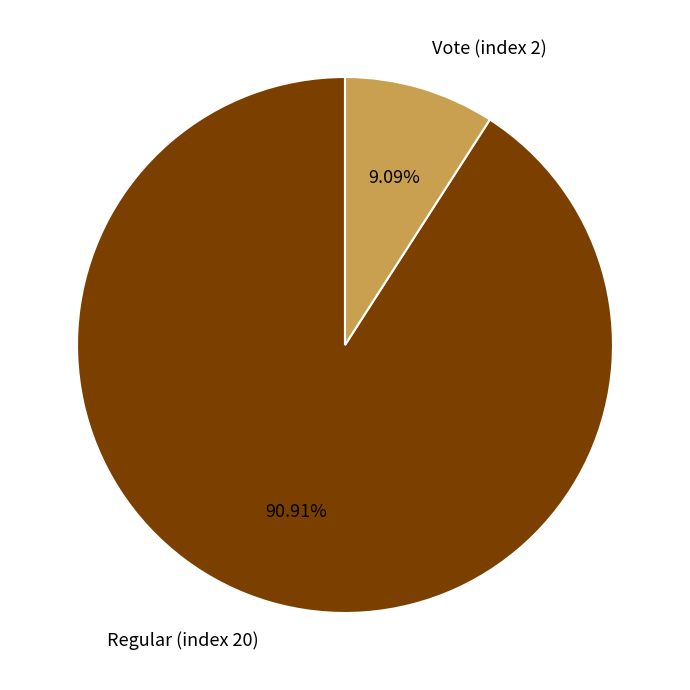

Count the number of slices in the pie.

2